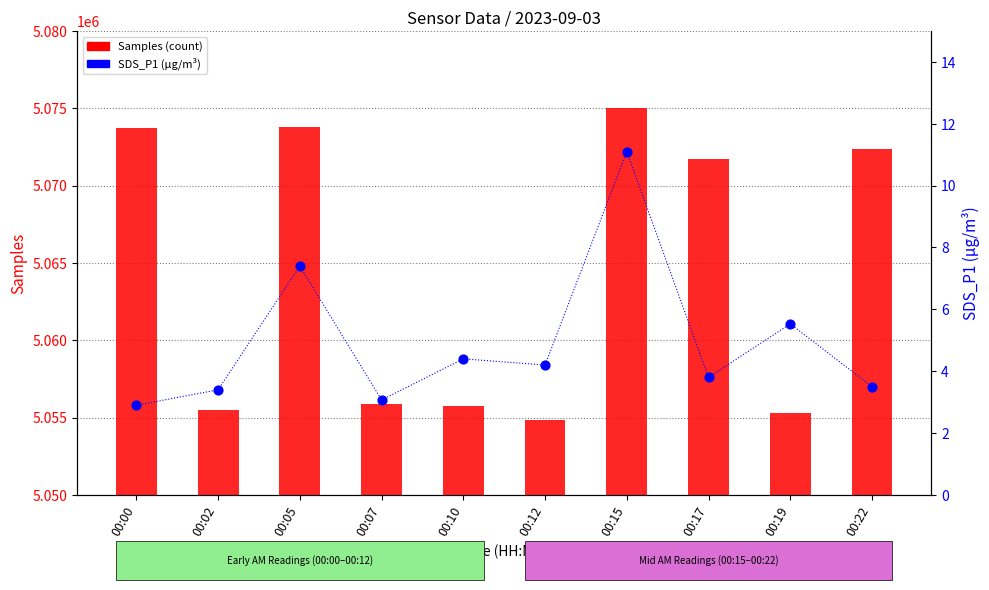

At how many categories does at least one series exceed 476347?

10